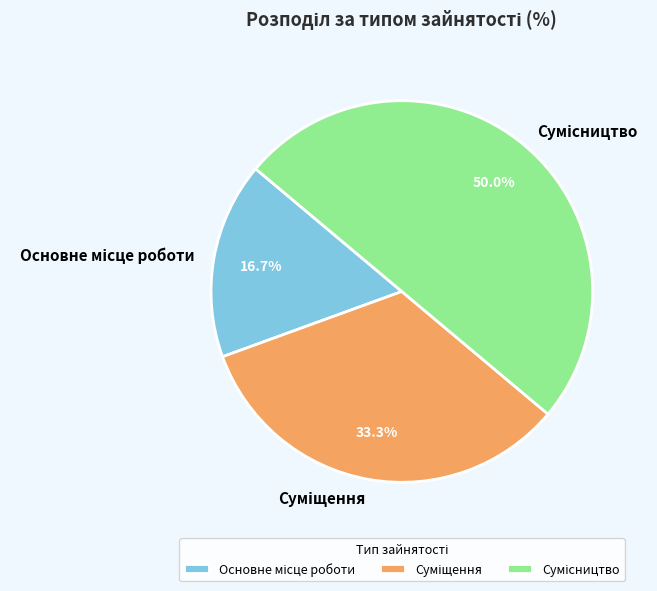

Does Основне місце роботи represent more than half of the total?

No